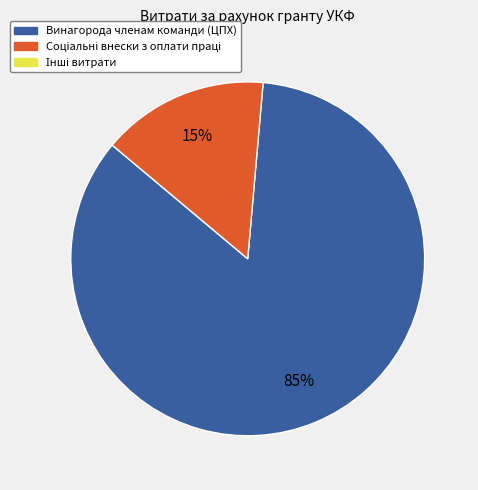

Is there any slice that represents more than half of the pie?

Yes